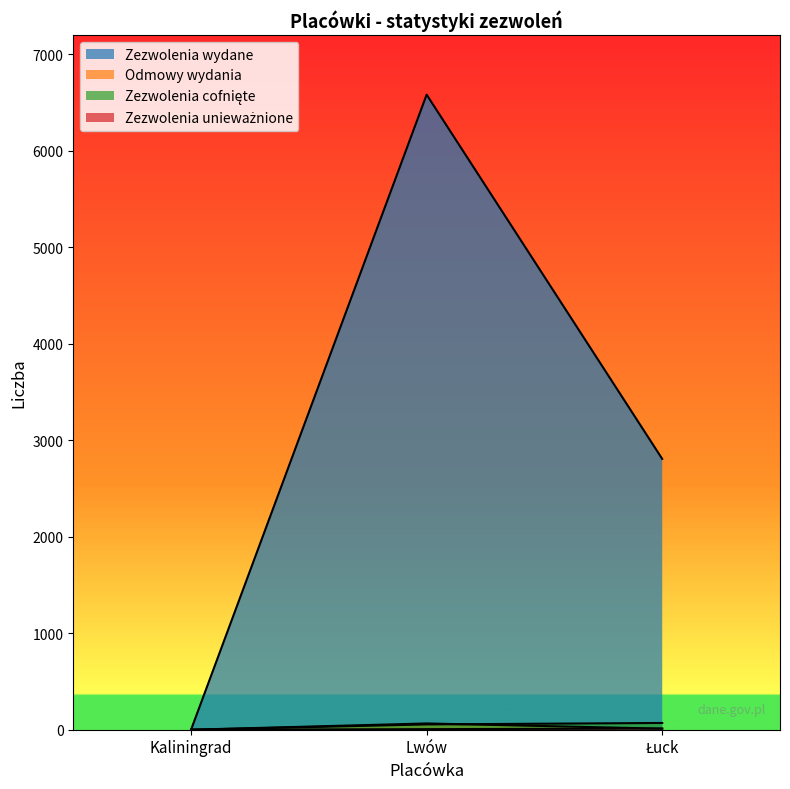

Reading right to left, what are all the values shown in this chart?

Zezwolenia wydane: Łuck=2807	Lwów=6582	Kaliningrad=0
Odmowy wydania: Łuck=11	Lwów=65	Kaliningrad=0
Zezwolenia cofnięte: Łuck=70	Lwów=55	Kaliningrad=0
Zezwolenia unieważnione: Łuck=12	Lwów=6	Kaliningrad=0